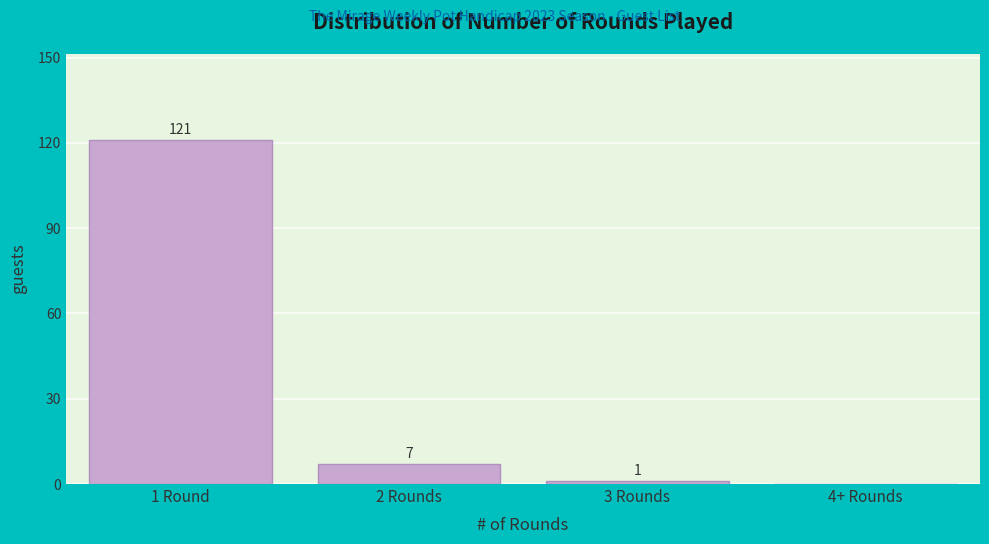

Reading left to right, what are all the values shown in this chart?

1 Round=121	2 Rounds=7	3 Rounds=1	4+ Rounds=0